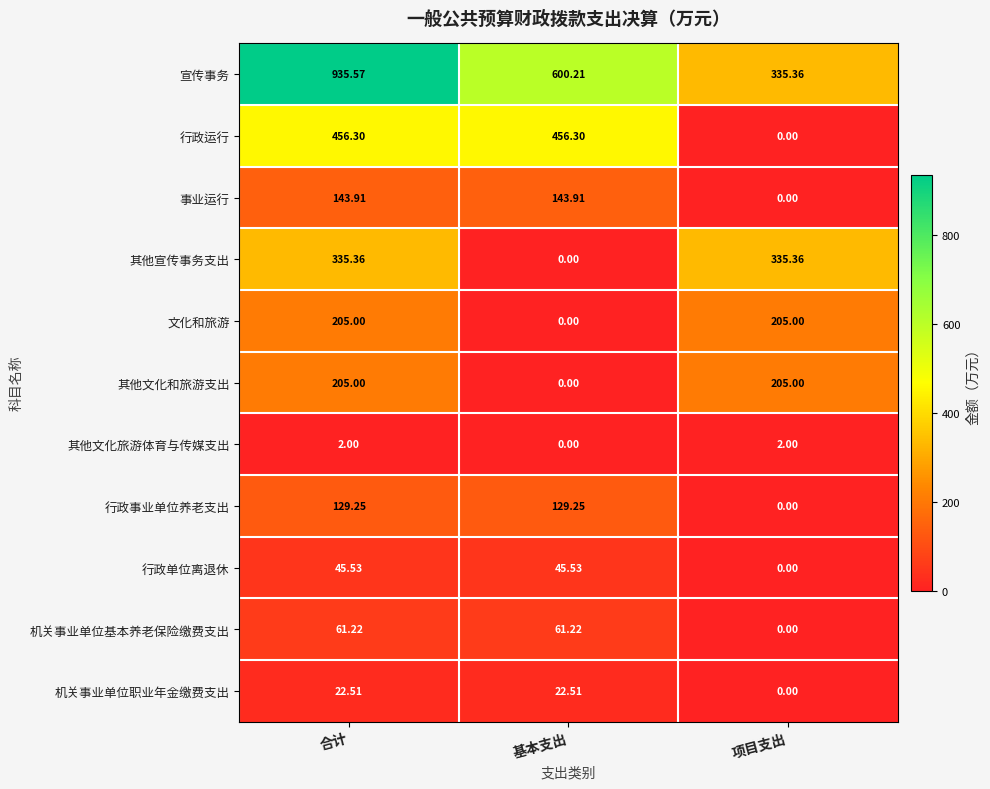

Which series has the largest total across all categories?

宣传事务